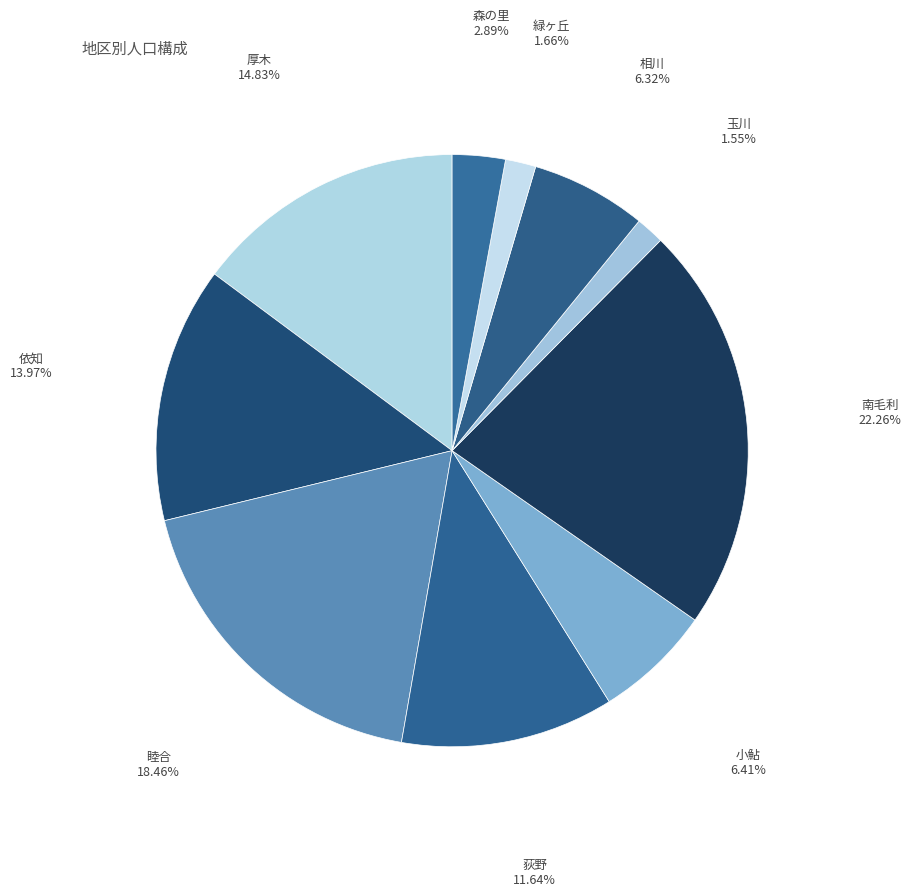

Which slice is the largest?

南毛利